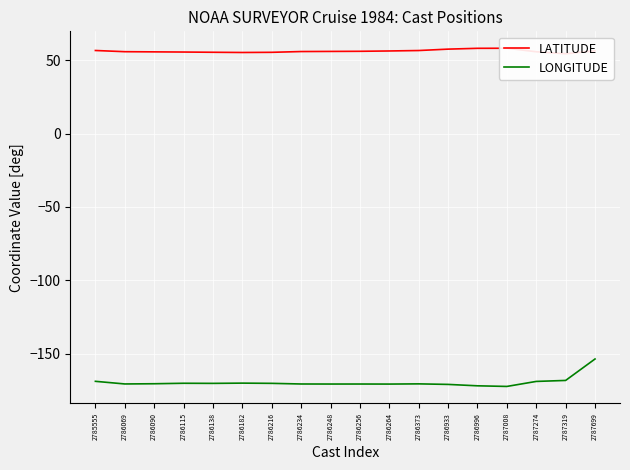

What is the sum of all LATITUDE values?

1012.4